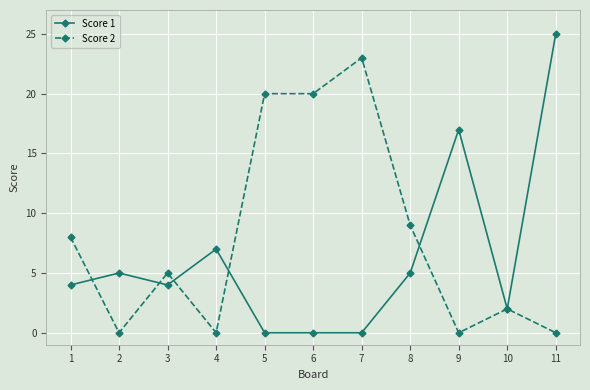

What is the sum of the Score 2 values at 7 and 5?

43